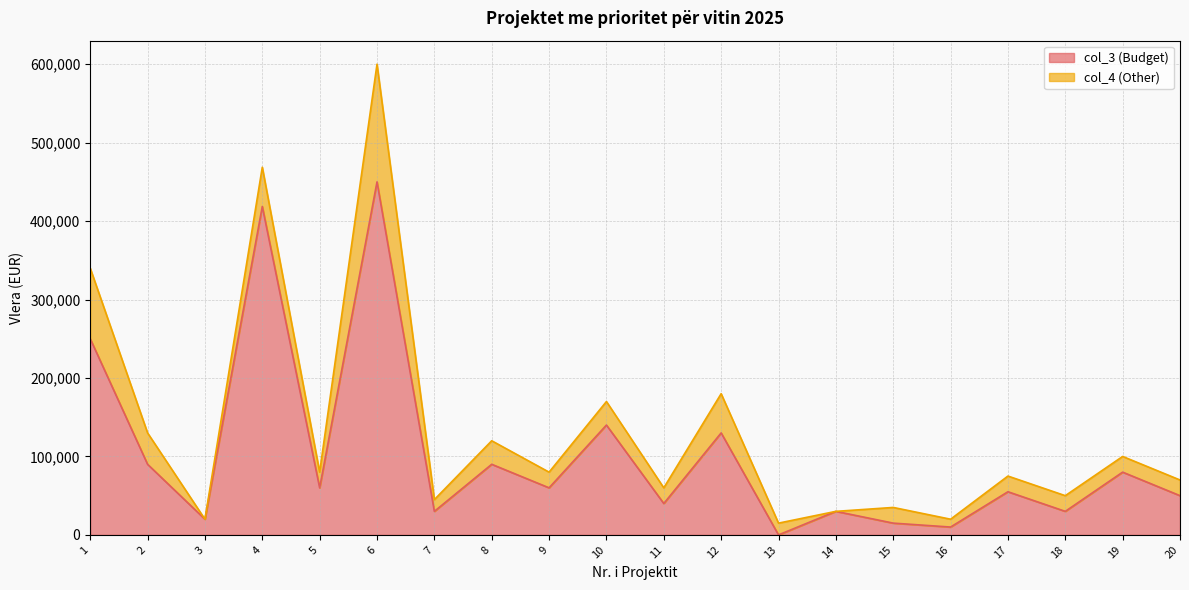

How many values are below 60000?

10